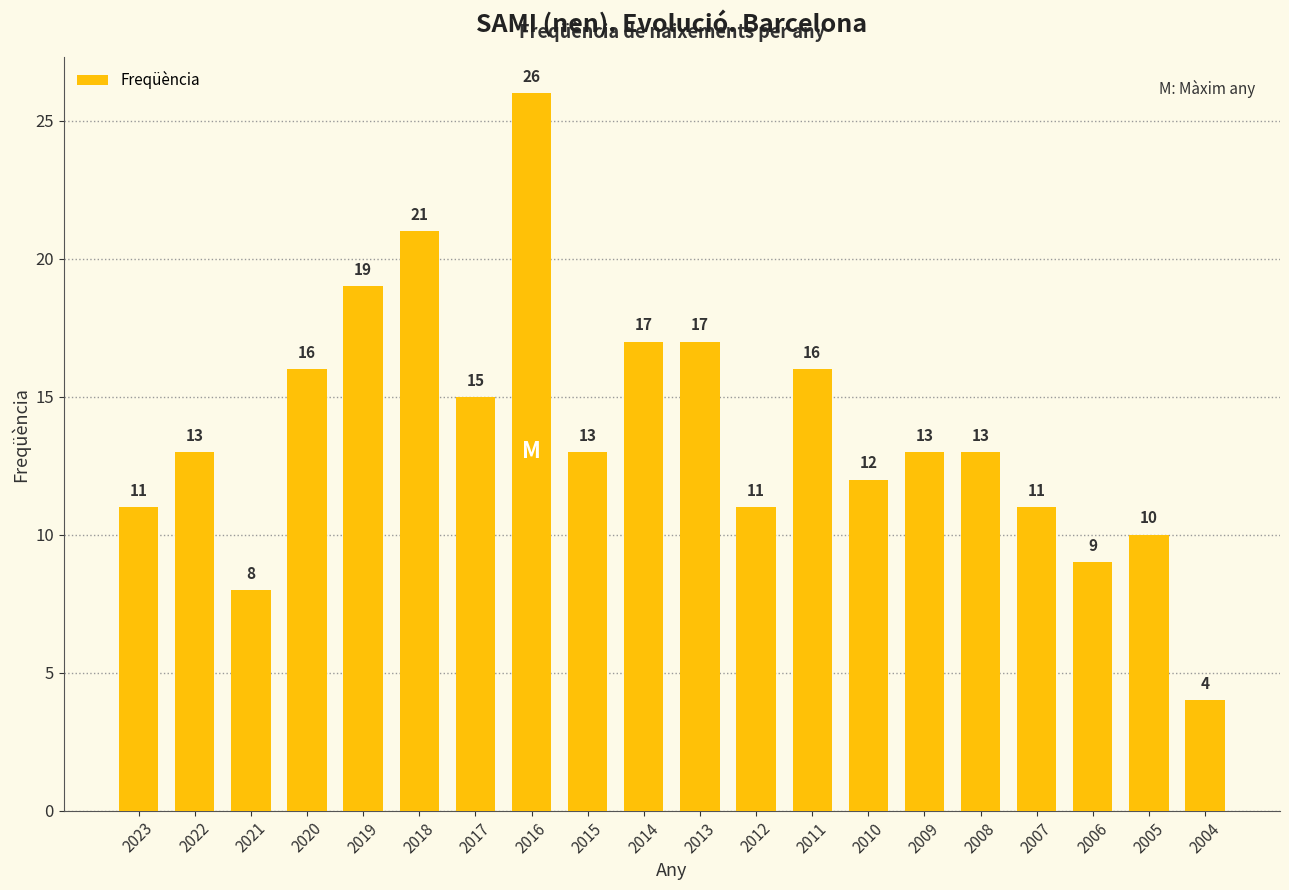

The chart shows a value of 5 at 2008. True or false?

False